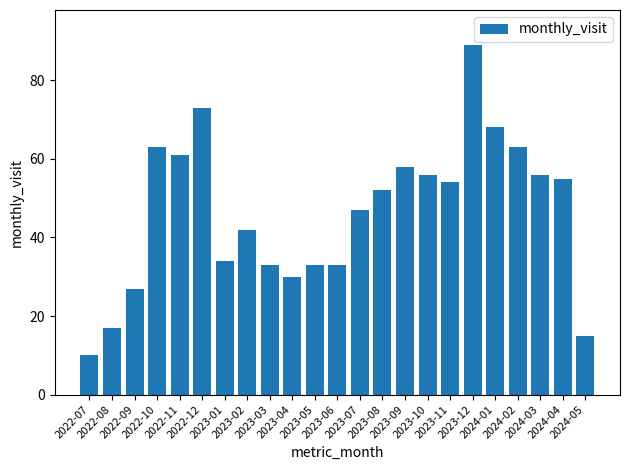

What is the label of the 14th bar from the left?

2023-08